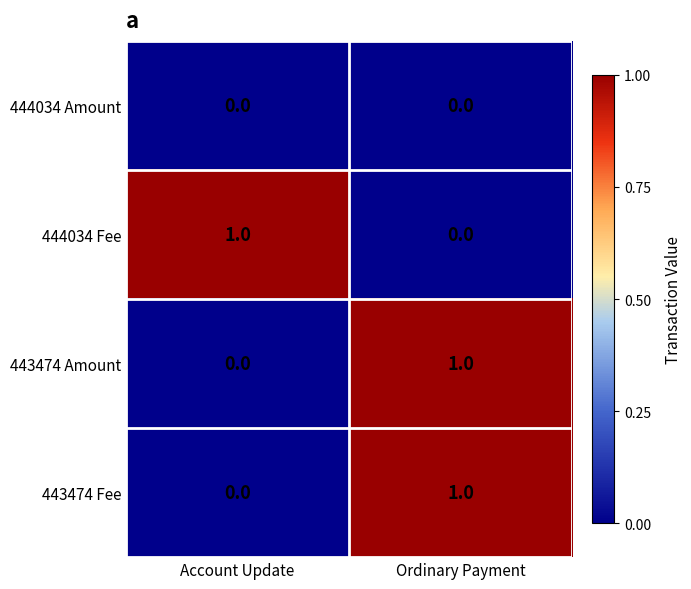

What is the total value across all series at Ordinary Payment?

2